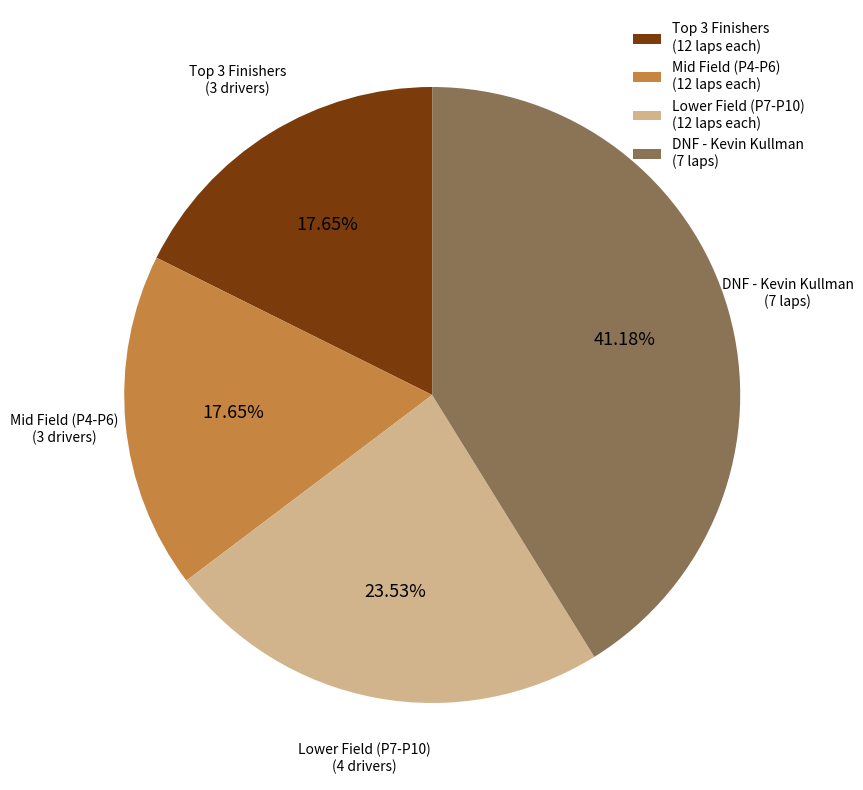

Is the sum of DNF - Kevin Kullman (7 laps) and Mid Field (P4-P6) (12 laps each) greater than half?

Yes